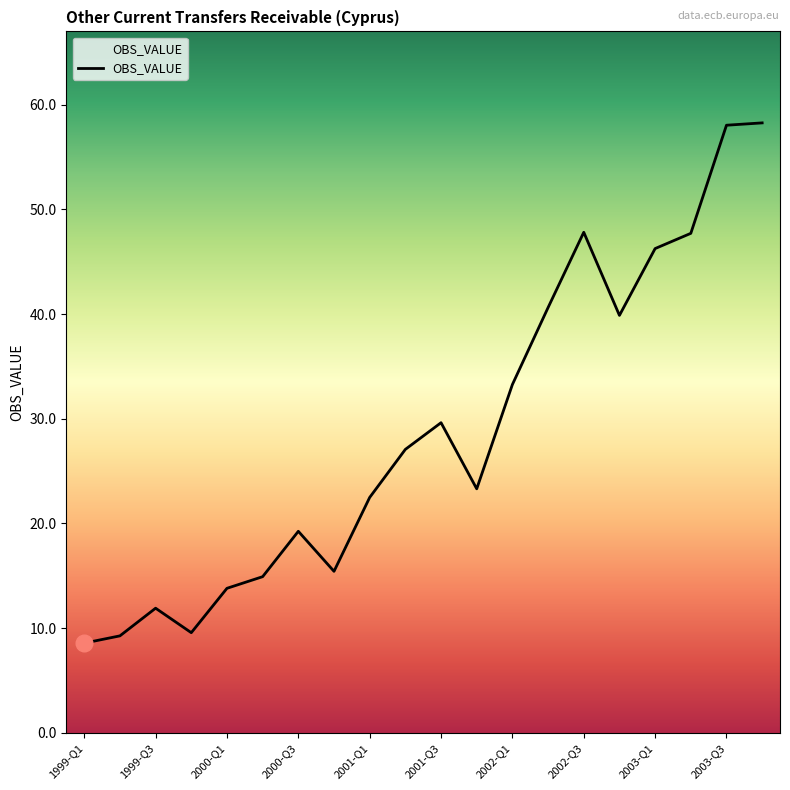

What is the minimum value shown in the chart?

8.6